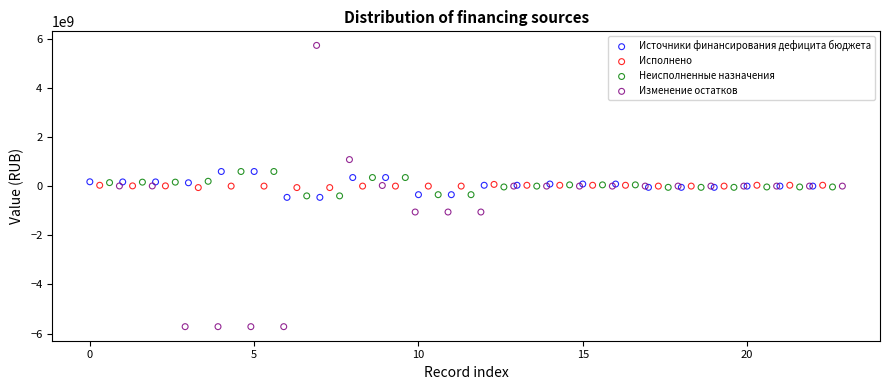

What are all the series names shown in the legend?

Источники финансирования дефицита бюджета, Исполнено, Неисполненные назначения, Изменение остатков